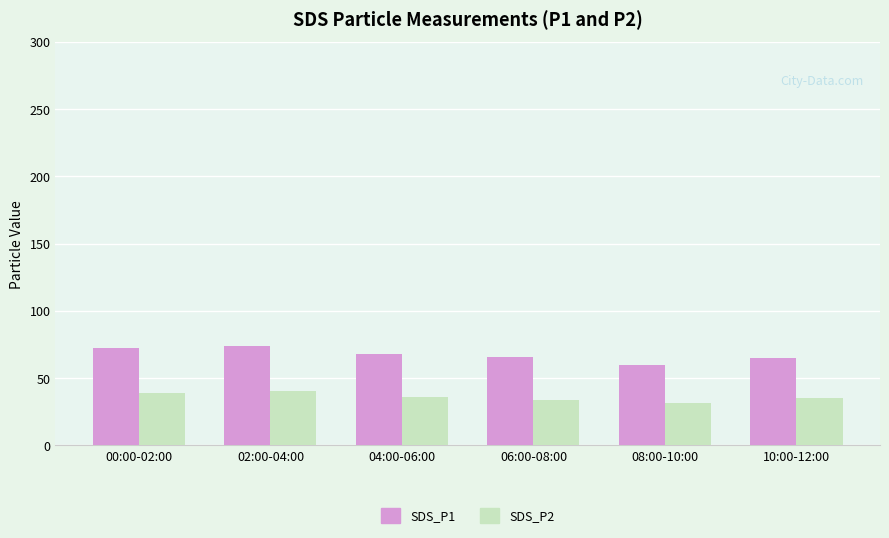

True or false: SDS_P1 has a value of 59.5 at 08:00-10:00.

True